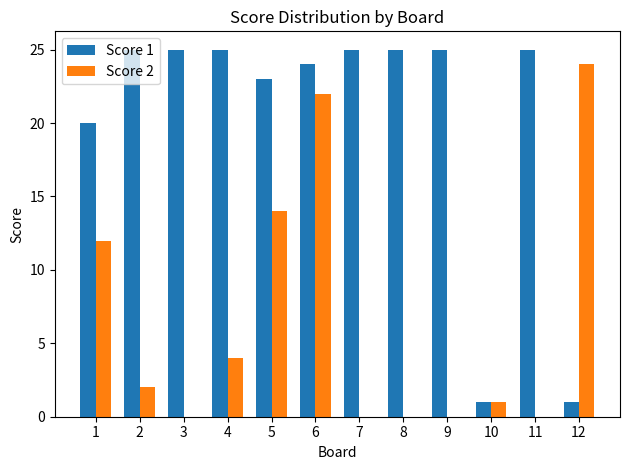

Which series changed the most between 4 and 6?

Score 2